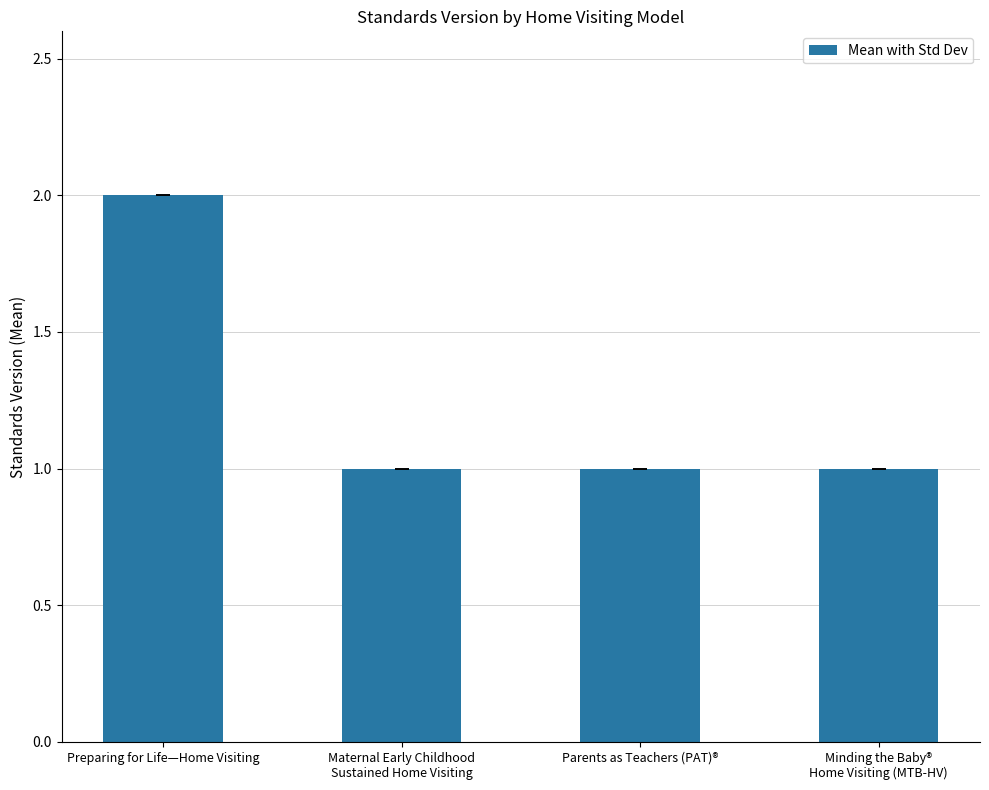

Reading left to right, list all the values displayed in this chart.

2	1	1	1